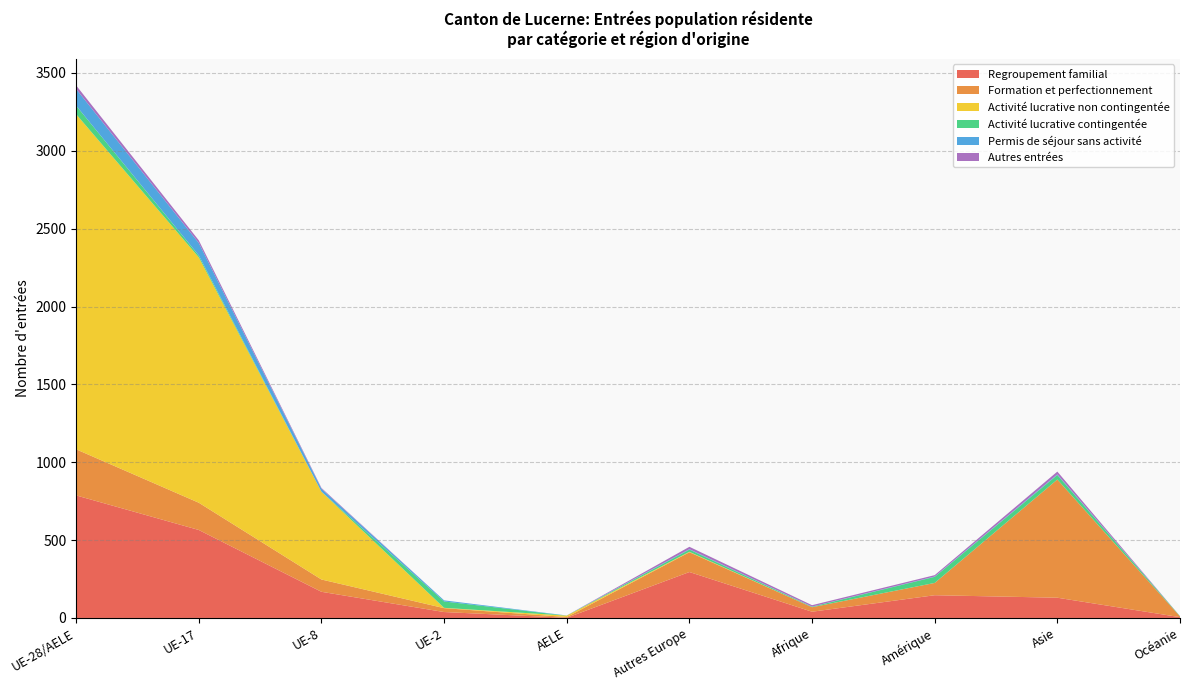

Reading right to left, list all the values displayed in this chart.

Regroupement familial: 5	130	146	40	295	1	38	168	565	787
Formation et perfectionnement: 5	759	79	29	127	5	25	79	175	296
Activité lucrative non contingentée: 0	0	0	0	3	9	2	564	1576	2152
Activité lucrative contingentée: 2	29	39	3	14	0	41	0	12	55
Permis de séjour sans activité: 0	4	2	1	3	1	7	19	80	107
Autres entrées: 0	18	9	9	15	0	0	5	17	23